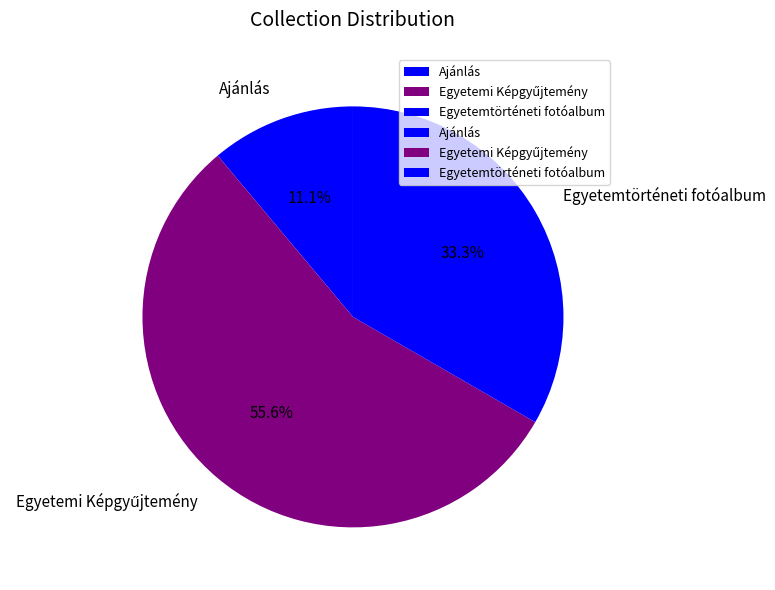

Approximately how many times larger is the value at Egyetemtörténeti fotóalbum compared to Ajánlás?

3.0